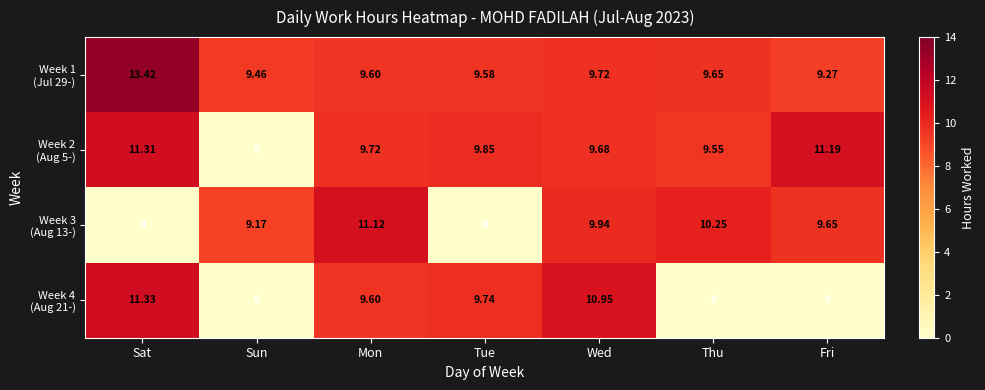

At which category does the chart reach its peak across all series?

Sat